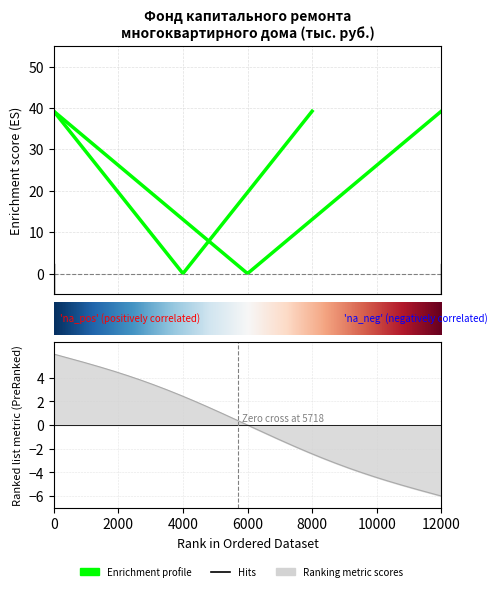

Does the chart display data point markers on the line(s)?

No